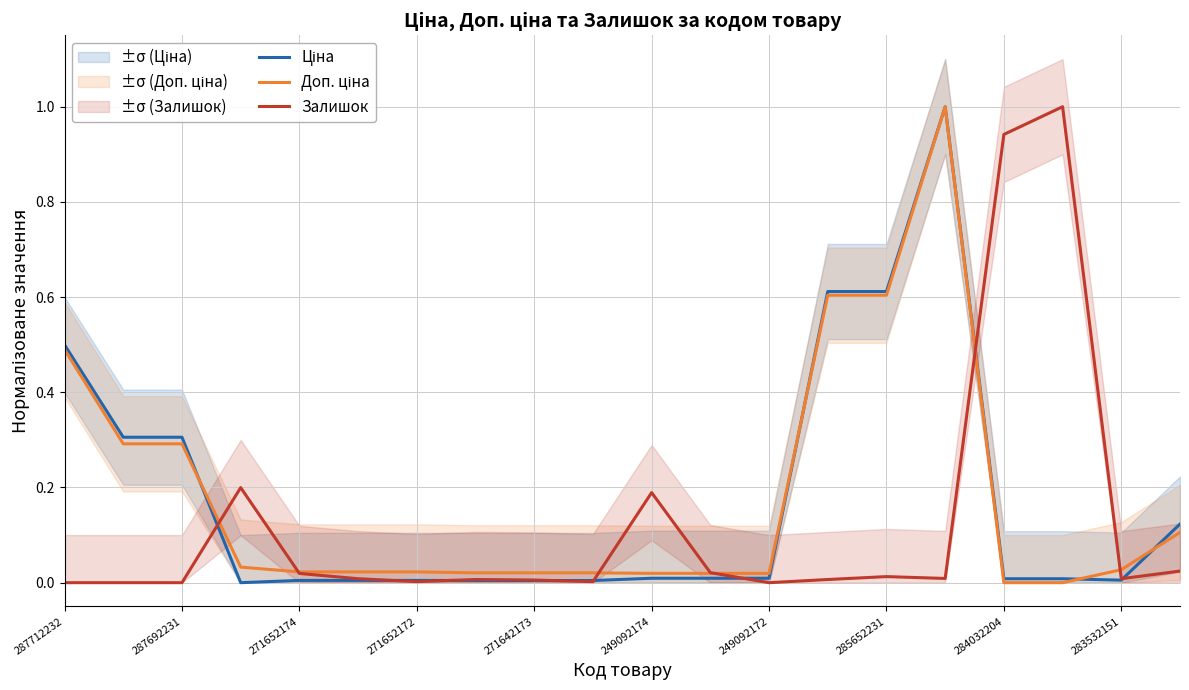

Reading left to right, list all the values displayed in this chart.

Ціна: 0.5	0.3	0.3	0.0	0.0	0.0	0.0	0.0	0.0	0.0	0.0	0.0	0.0	0.6	0.6	1.0	0.0	0.0	0.0	0.1
Доп. ціна: 0.5	0.3	0.3	0.0	0.0	0.0	0.0	0.0	0.0	0.0	0.0	0.0	0.0	0.6	0.6	1.0	0.0	0.0	0.0	0.1
Залишок: 0.0	0.0	0.0	0.2	0.0	0.0	0.0	0.0	0.0	0.0	0.2	0.0	0.0	0.0	0.0	0.0	0.9	1.0	0.0	0.0